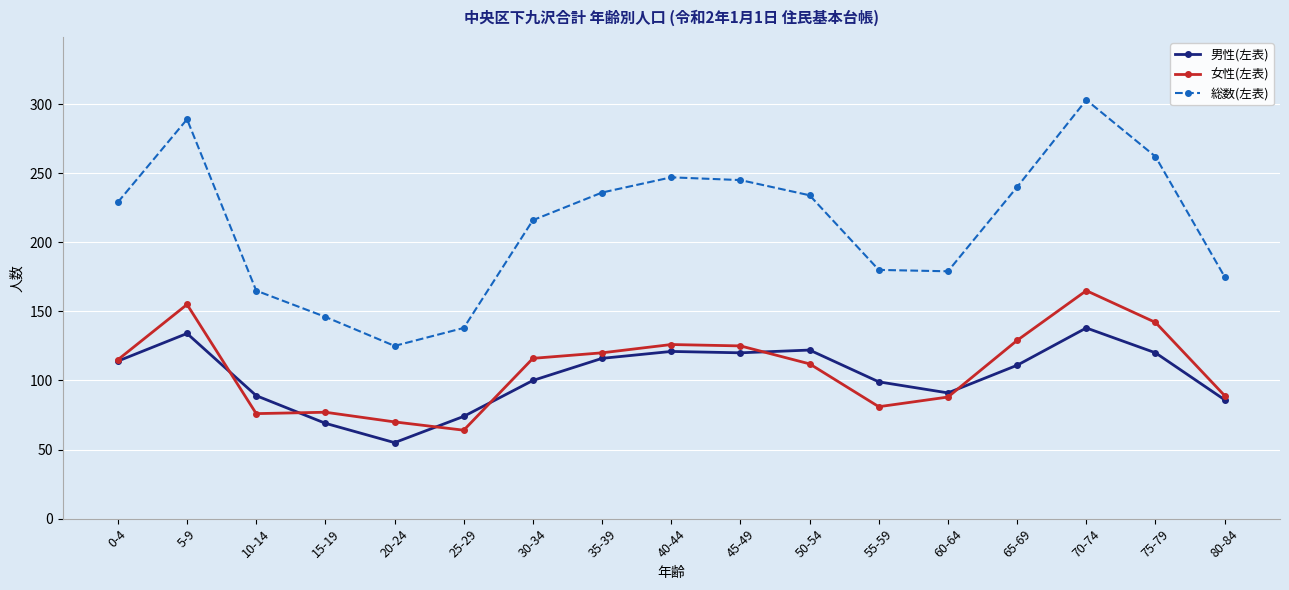

How many categories are shown in the chart?

17